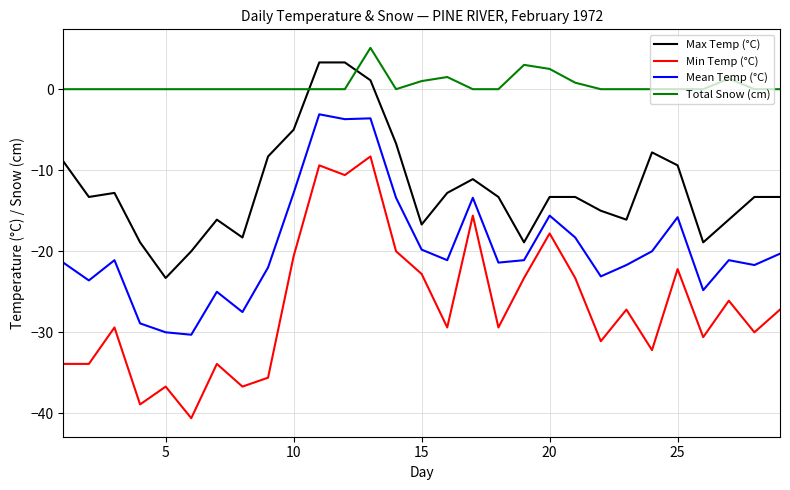

Which series has the widest spread of values?

Min Temp (°C)